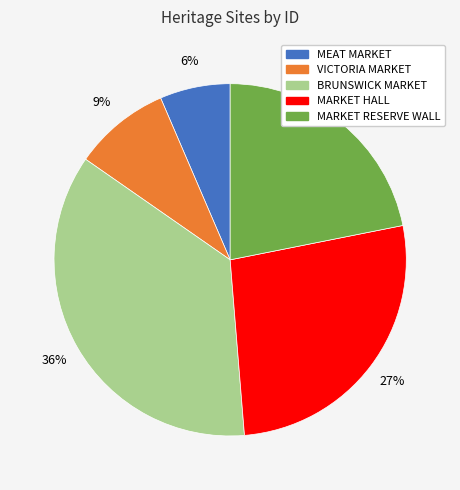

To the nearest percent, what portion does VICTORIA MARKET represent?

9%